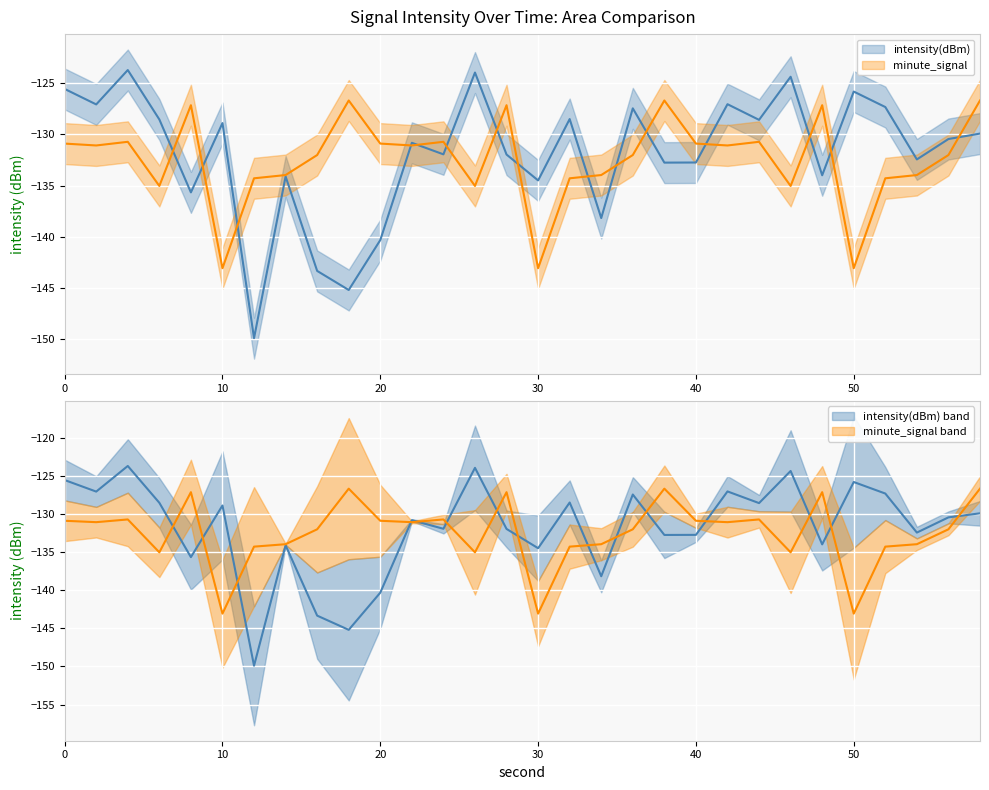

What is the greatest value displayed?

-123.7